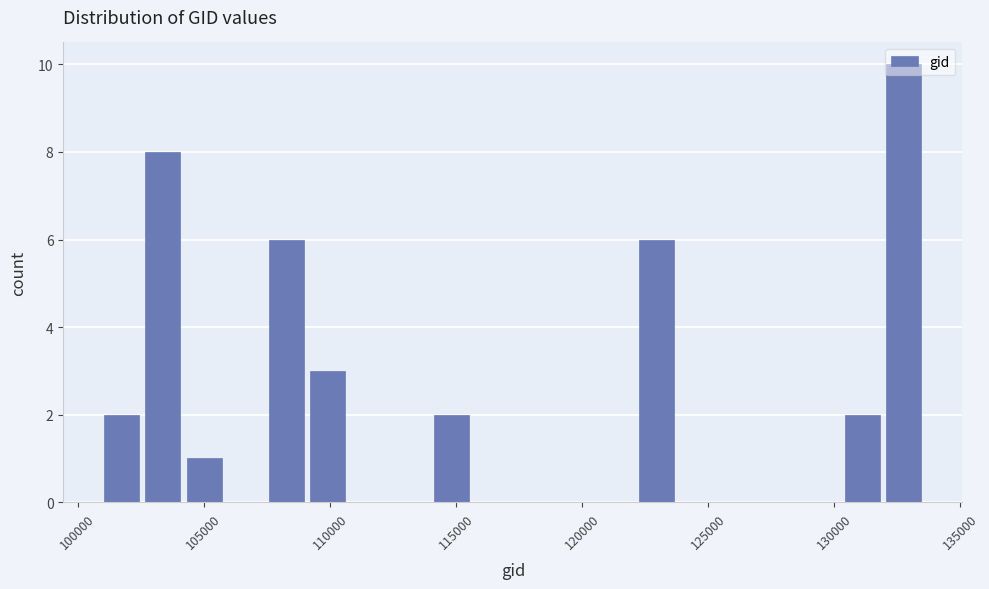

Around what value on the x-axis is the tallest bar? Give the approximate position of its centre, as read against the axis.

133000